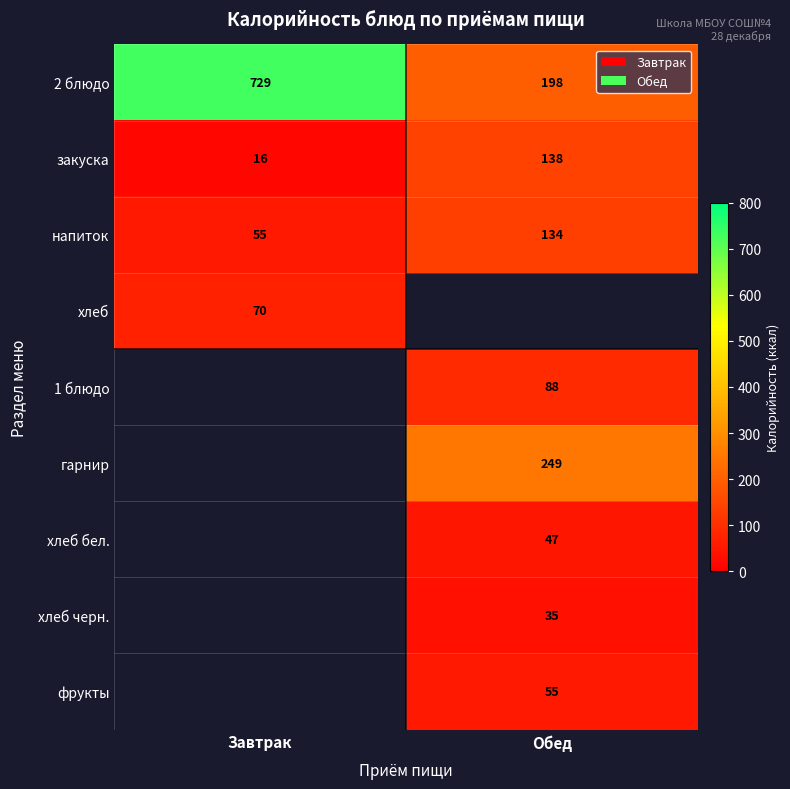

Is it true that 2 блюдо equals 729 at Завтрак?

True